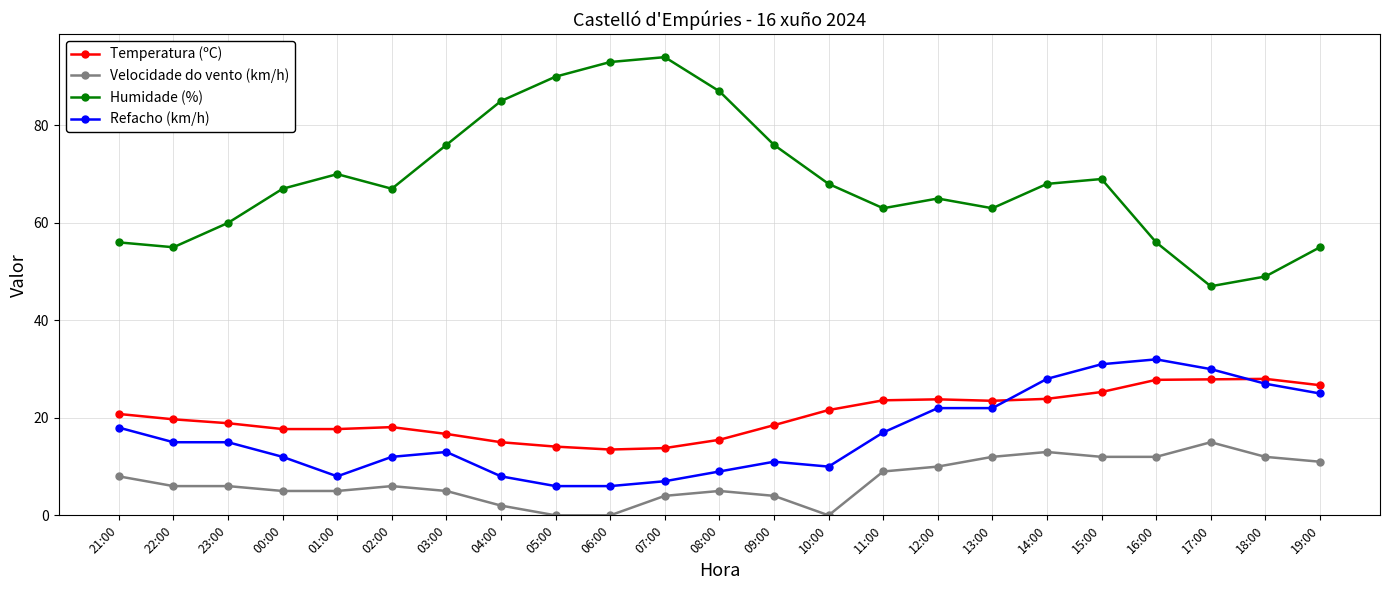

What is the value of the Temperatura (ºC) point at the 19th from the left?

25.3